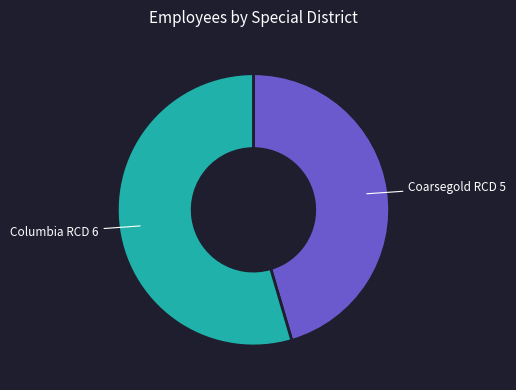

Is there a majority slice in this chart?

Yes